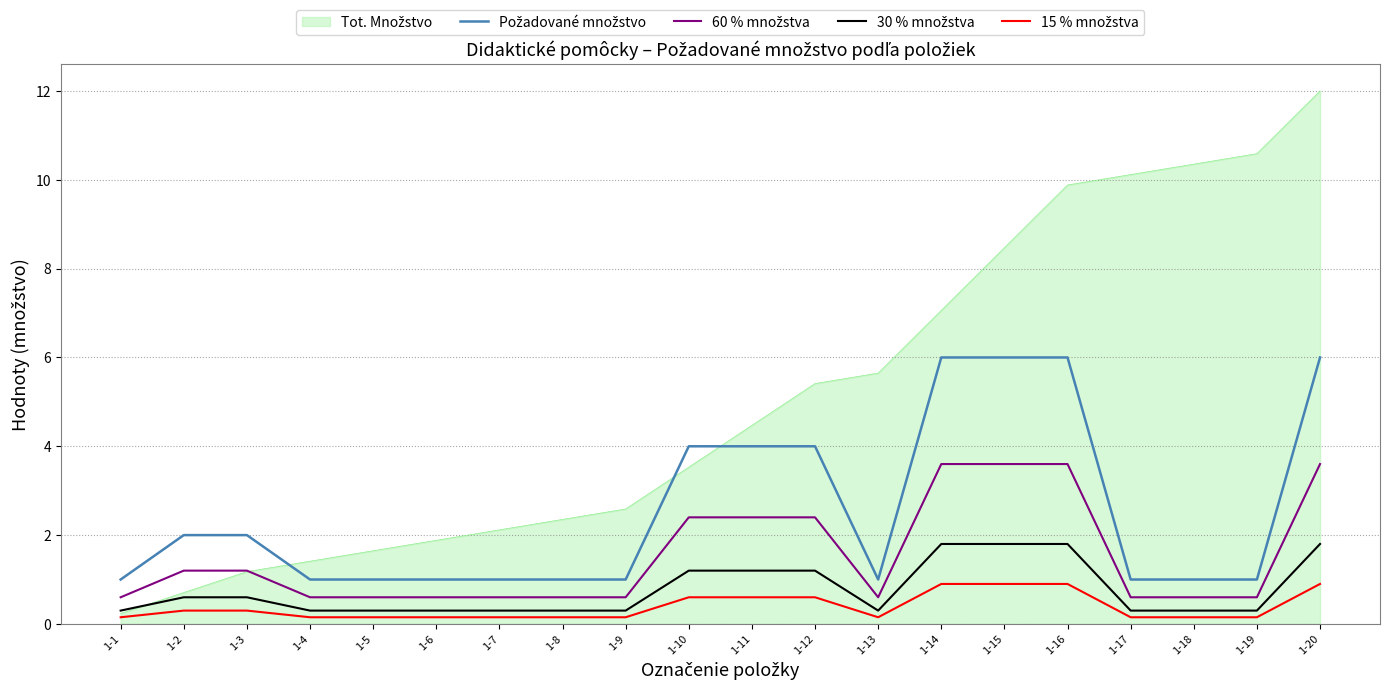

What is the total value across all series at 1-2?

4.8